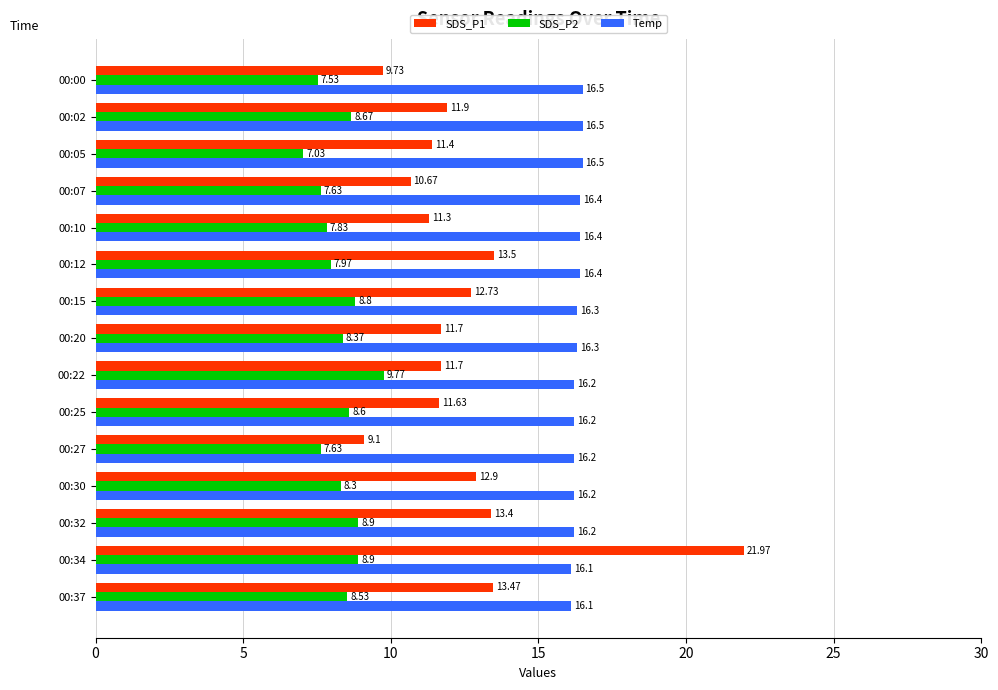

List the series in order of their peak value, highest first.

SDS_P1, Temp, SDS_P2